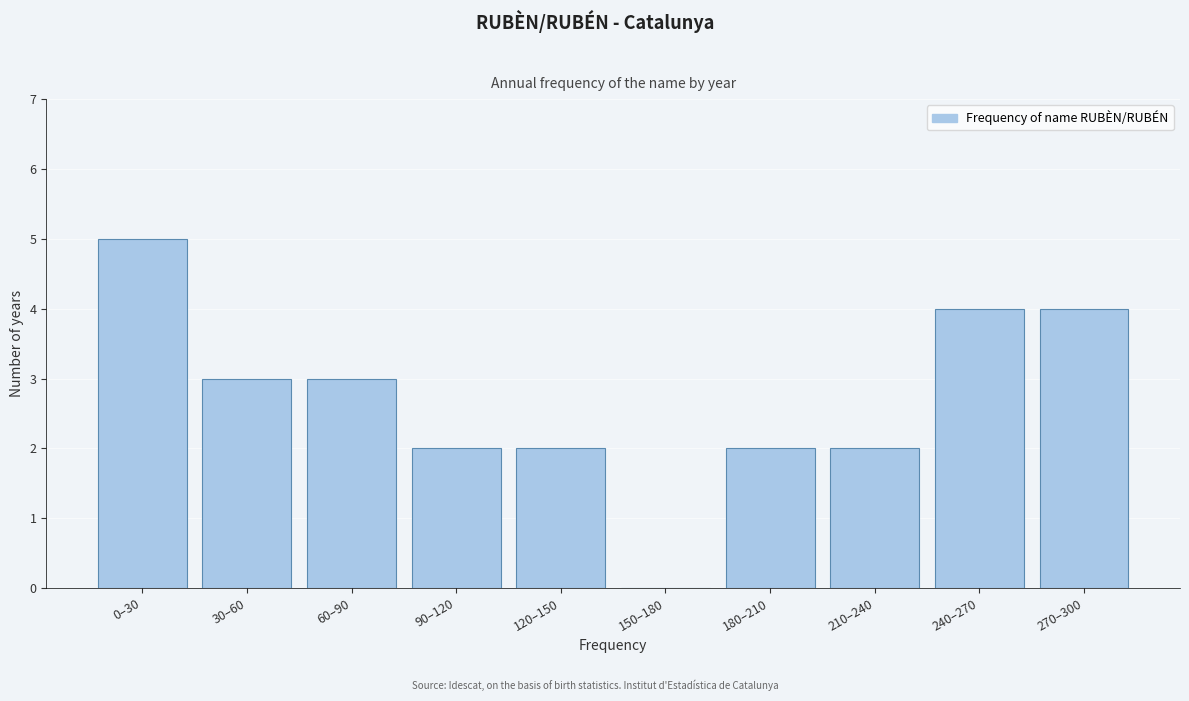

Reading left to right, extract all data points from this chart.

0–30=5	30–60=3	60–90=3	90–120=2	120–150=2	150–180=0	180–210=2	210–240=2	240–270=4	270–300=4